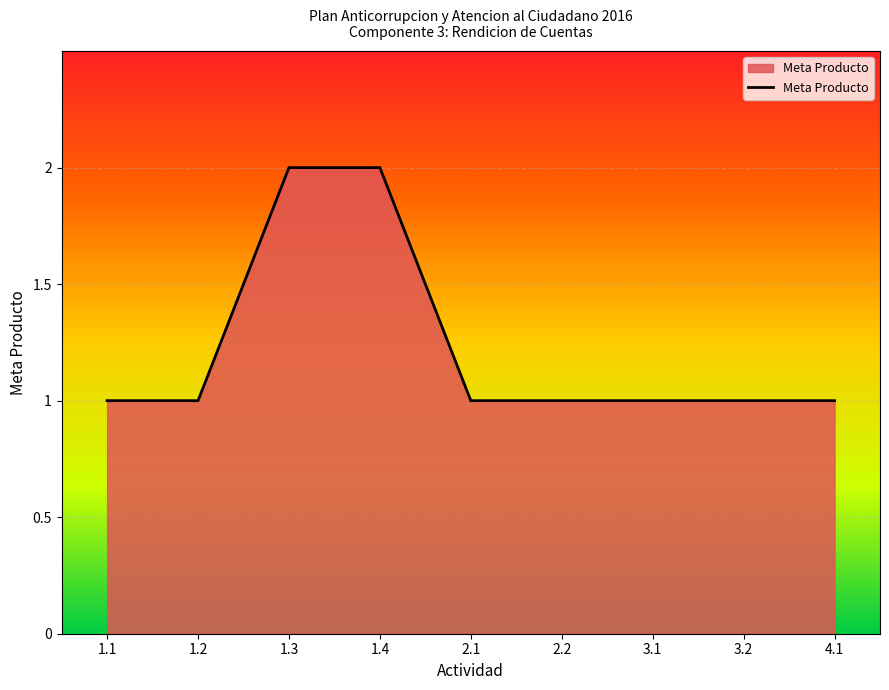

Is it true that the value at 1.1 is 1?

True